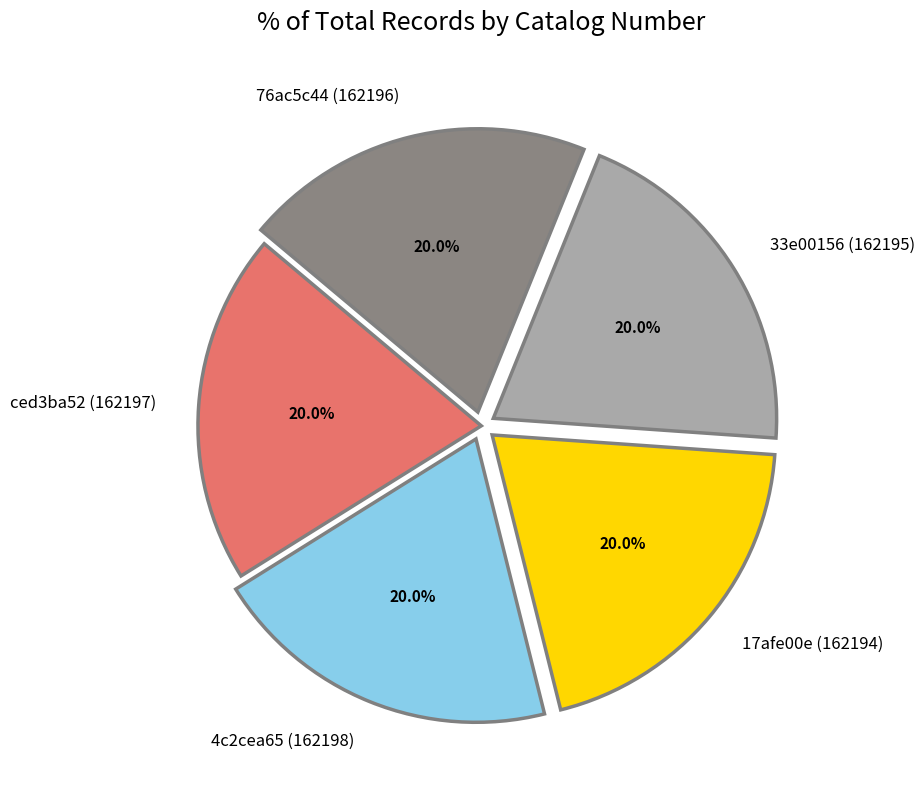

Is 17afe00e (162194) the majority of the pie?

No